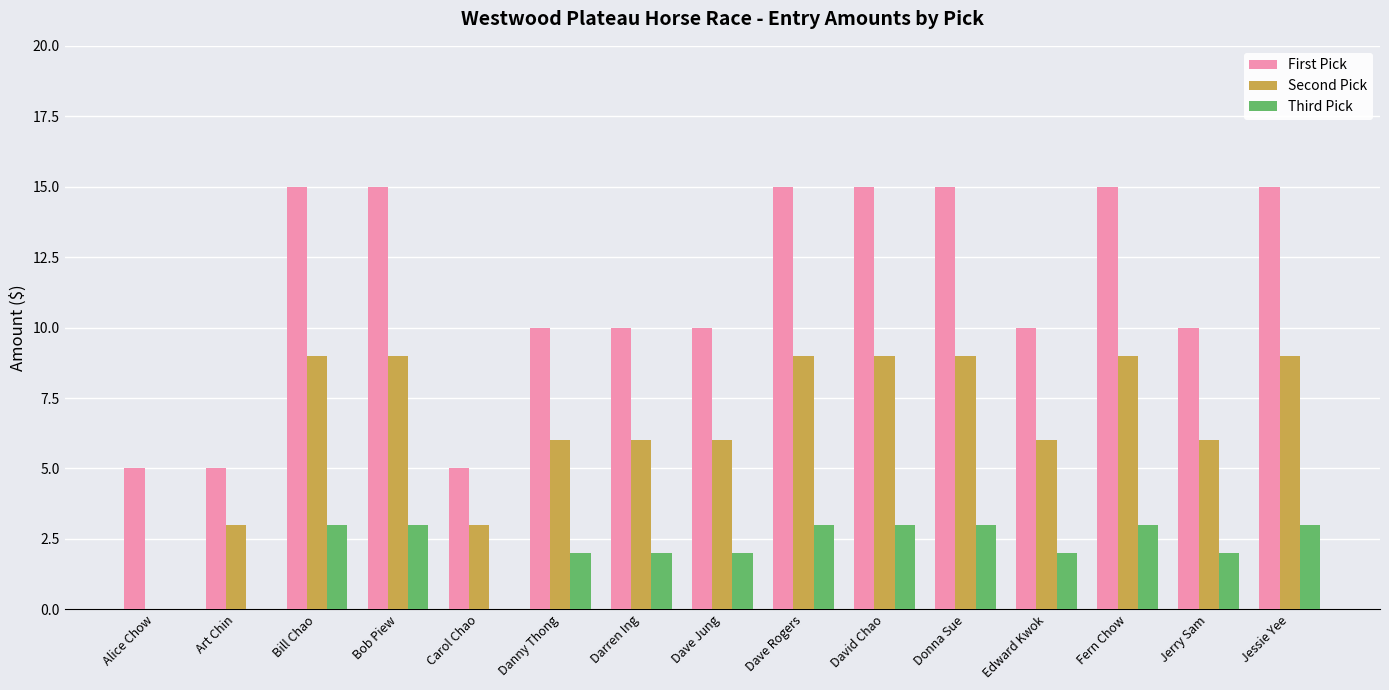

Is it true that Third Pick equals 5 at Fern Chow?

False